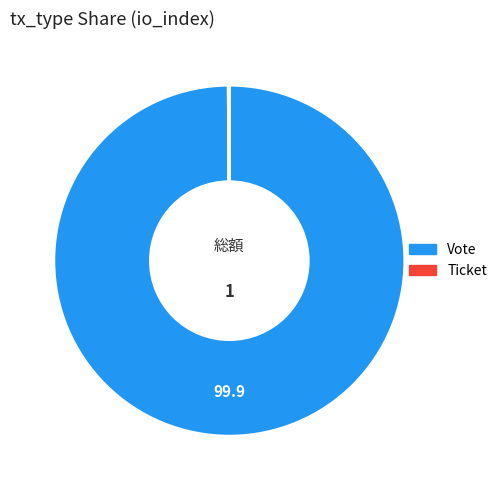

Is it true that Vote is 100% of the pie?

True